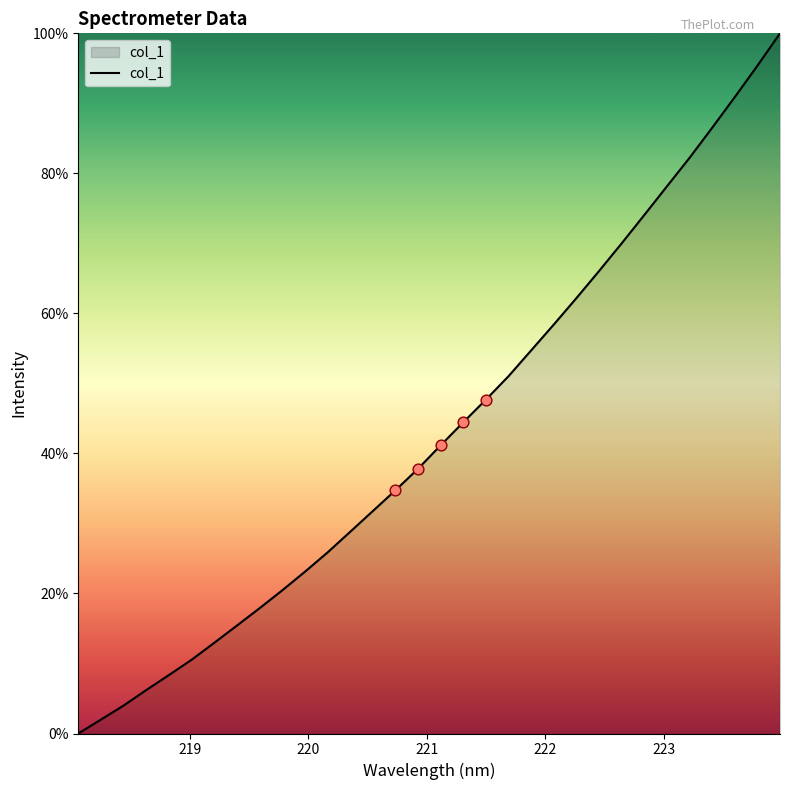

What is the maximum value shown in the chart?

100.0